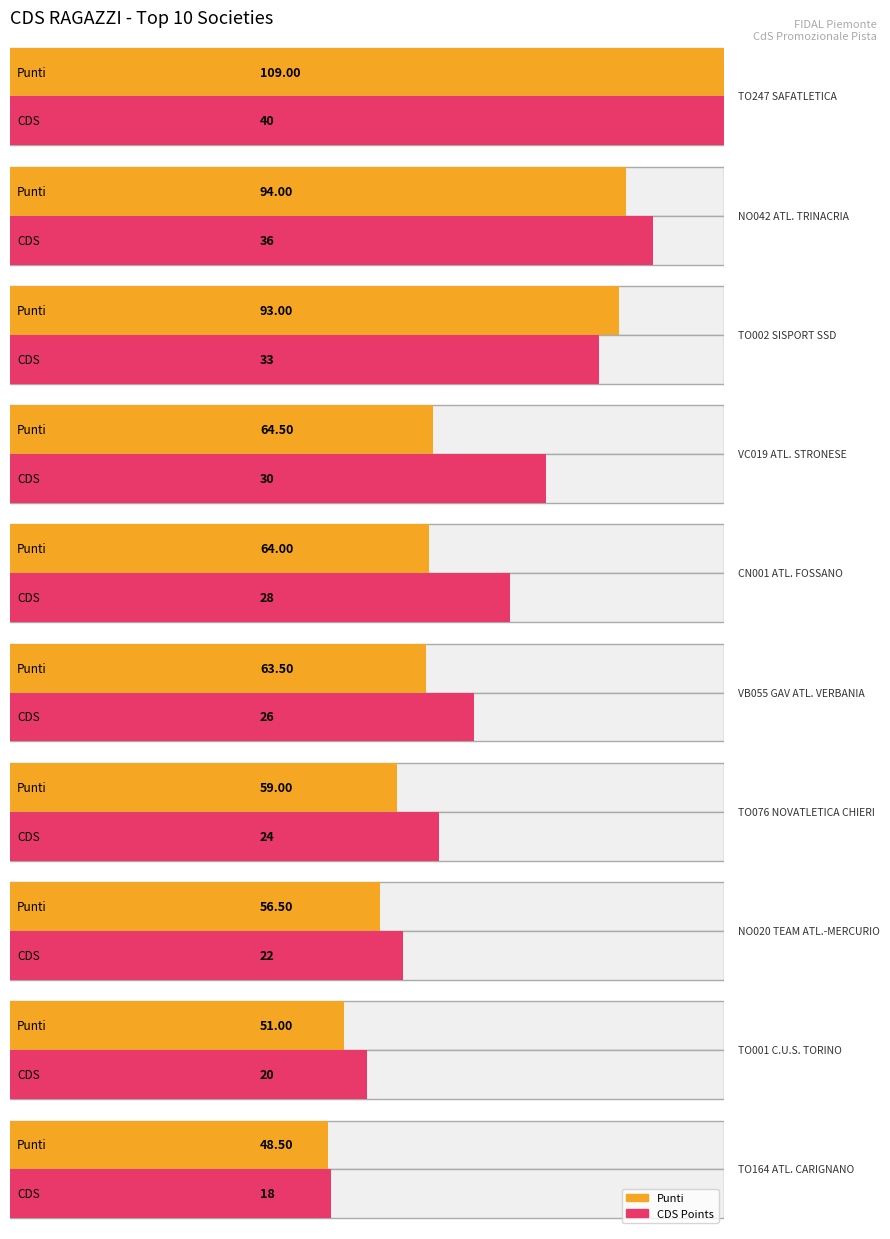

What is the difference between the maximum and second lowest values in the Punti (Ragazzi) series?

58.0